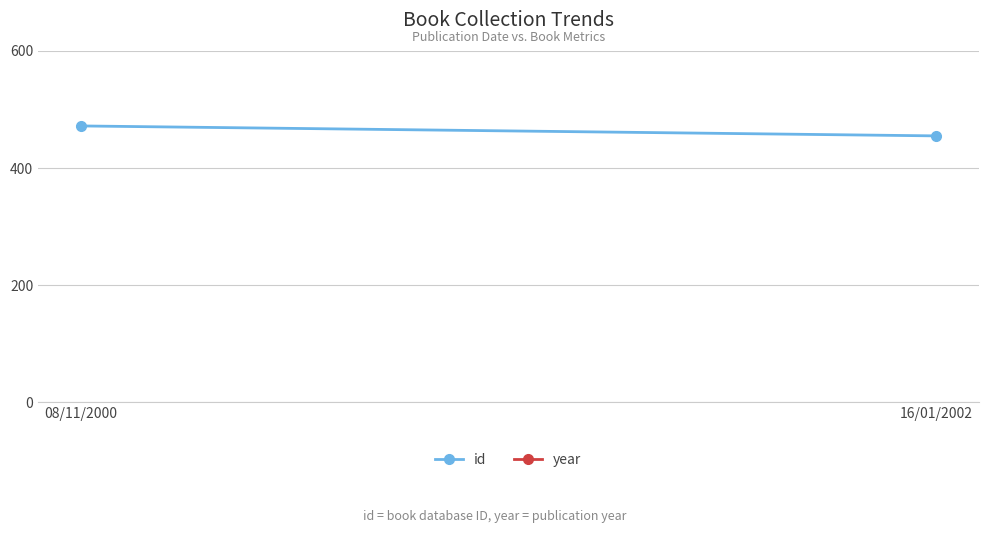

What position from the right is 16/01/2002?

1